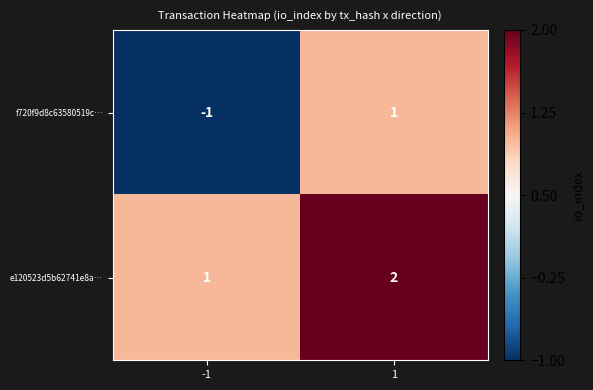

The f720f9d8c63580519c… series shows 0 at 1. True or false?

False